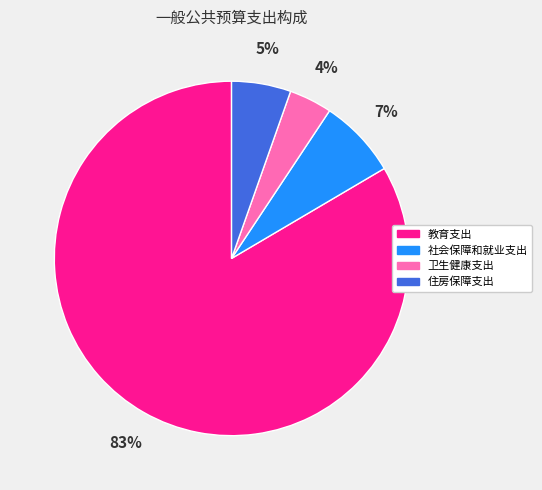

To the nearest percent, what portion does 住房保障支出 represent?

5%